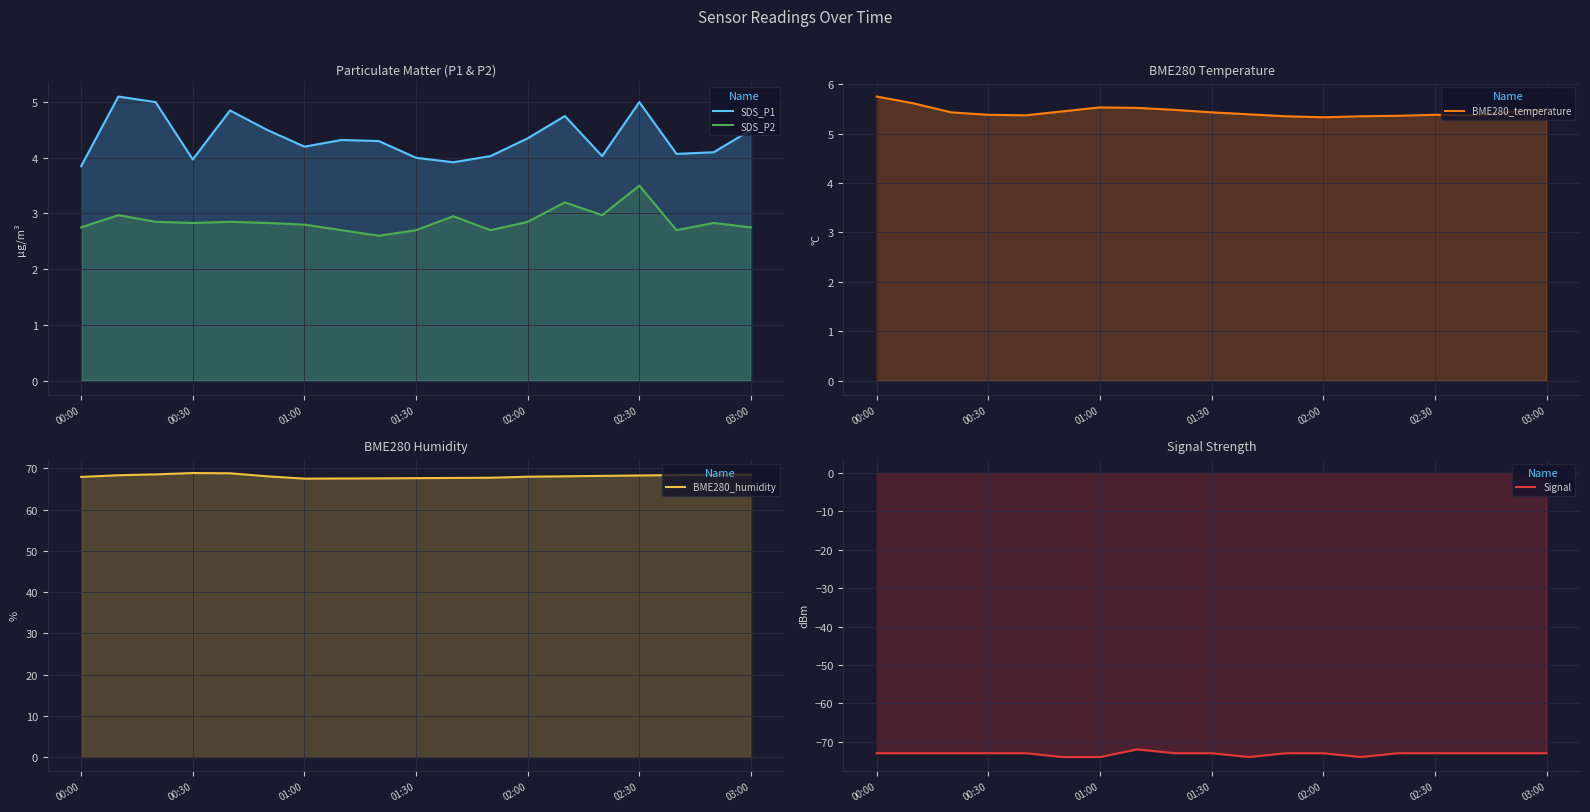

Which series has the widest spread of values?

Signal